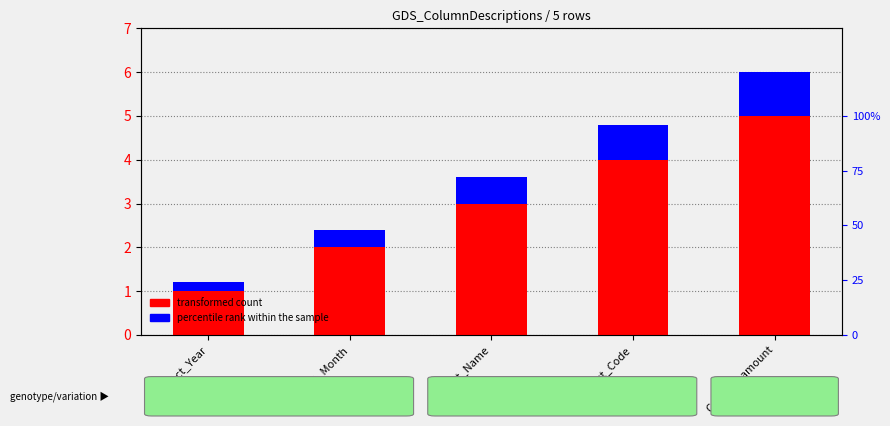

Where is percentile rank within the sample nearest to the value 0?

Contract_Year